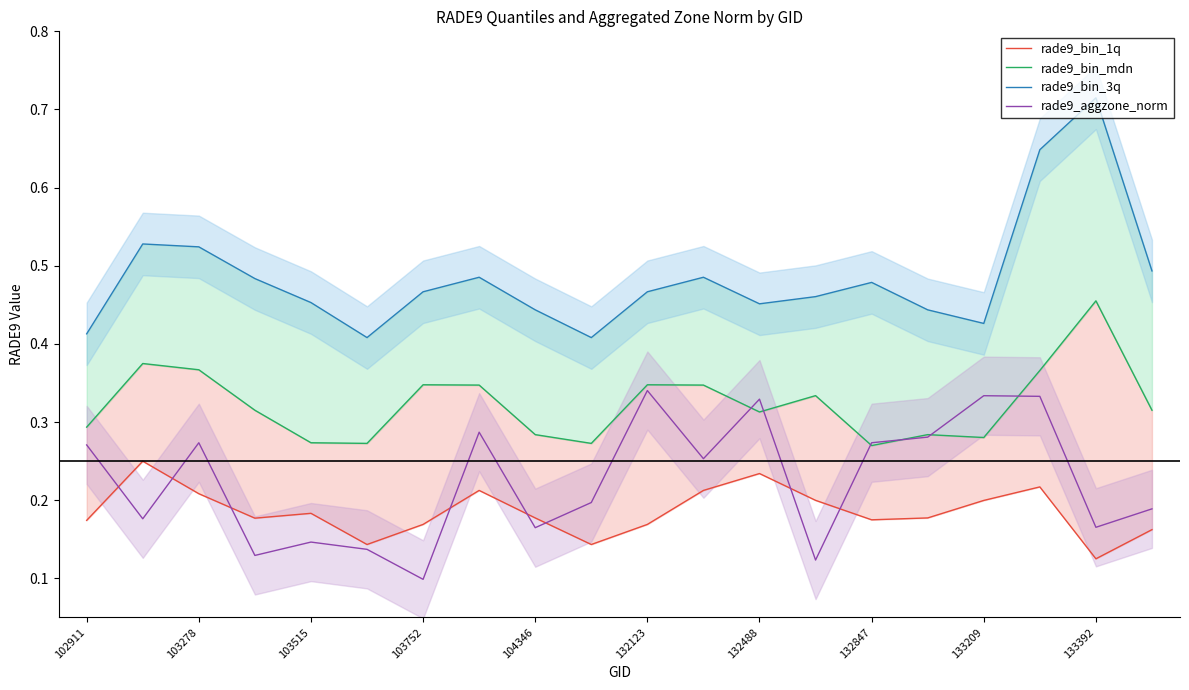

At 102911, list the series in order from smallest to largest.

rade9_bin_1q, rade9_aggzone_norm, rade9_bin_mdn, rade9_bin_3q